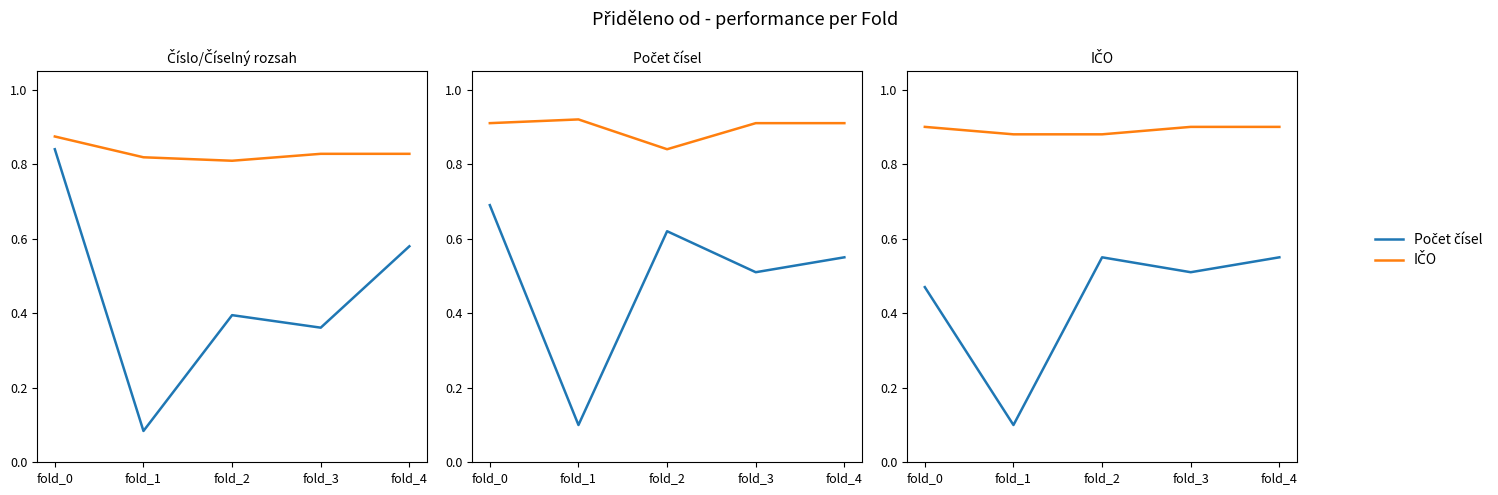

What is the difference between the highest and lowest values at fold_3?

0.4